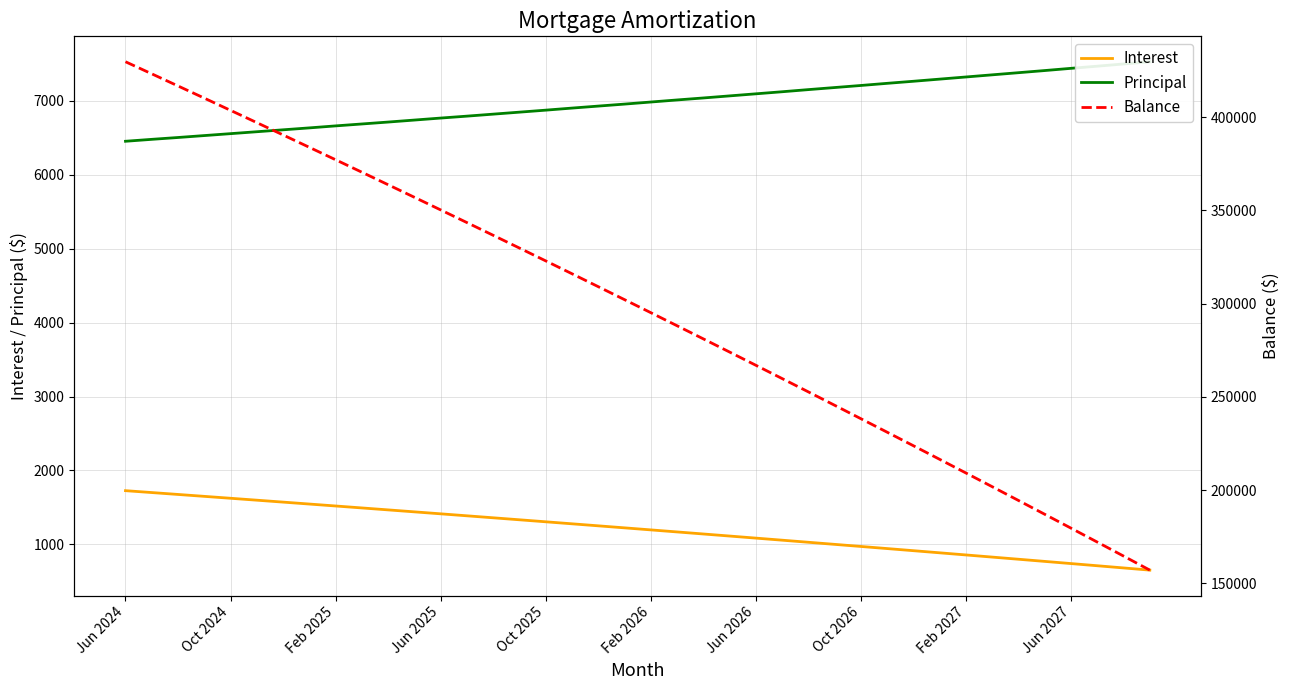

True or false: Interest has a value of 1726.7 at Jun 2024.

True